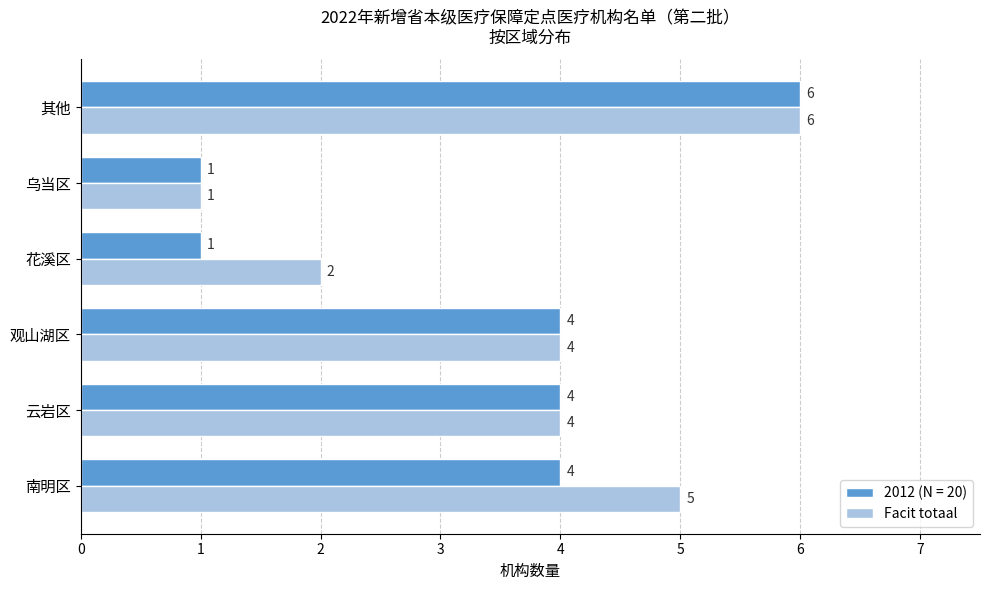

Does the chart contain stacked bars?

No